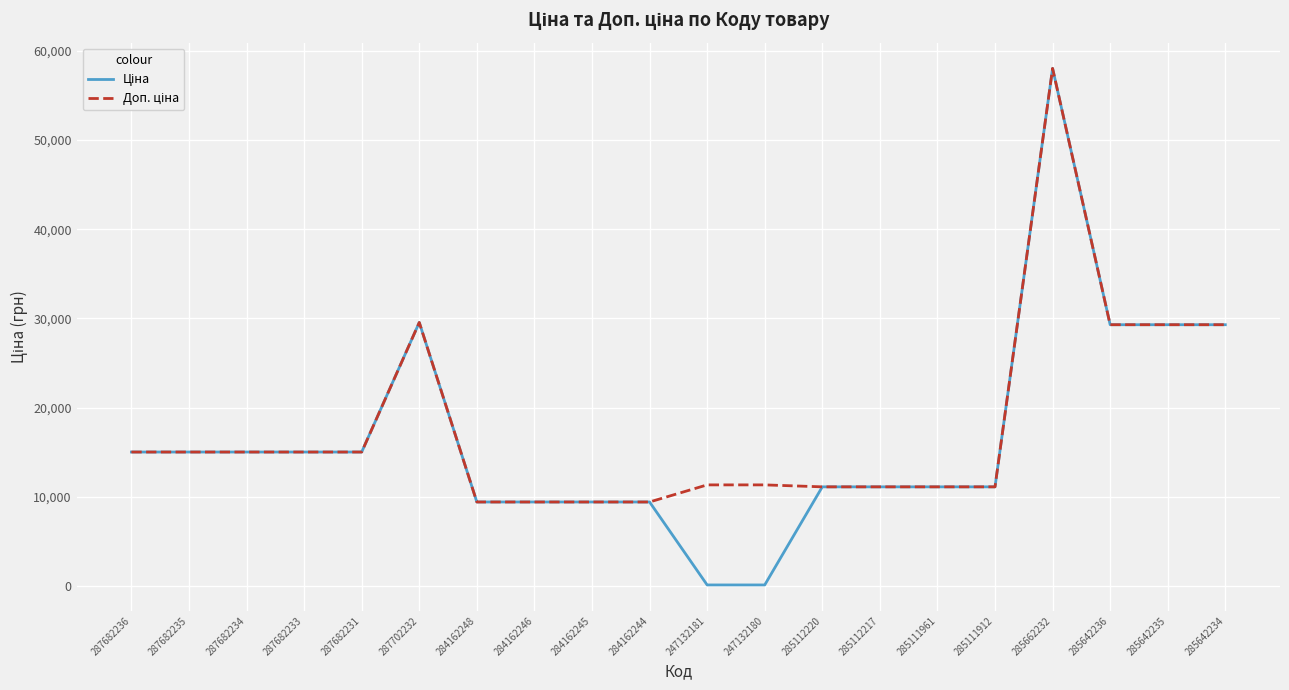

How many lines are shown in the chart?

2